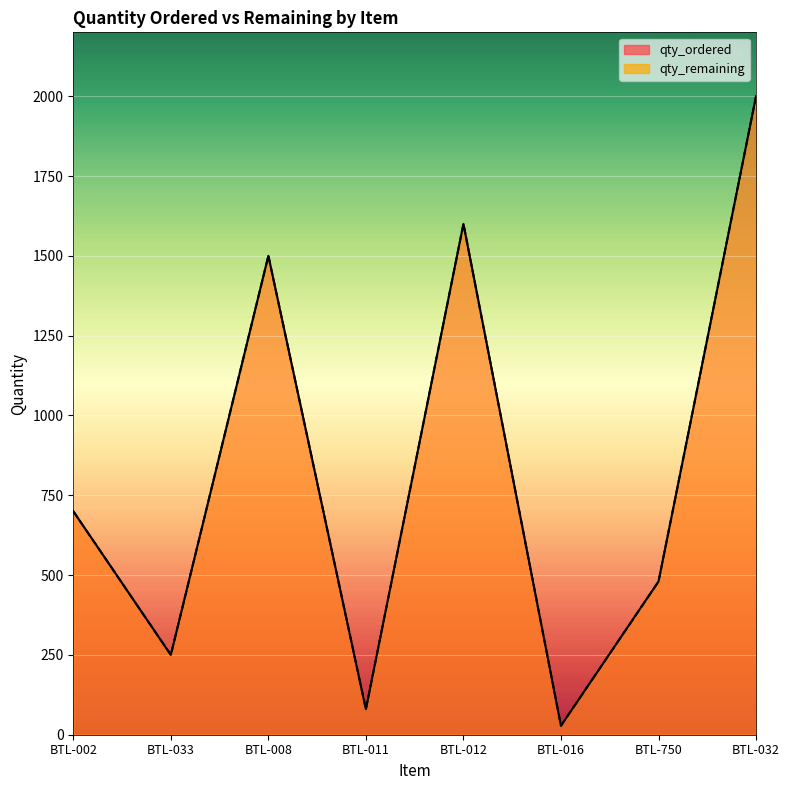

Rank the series at BTL-011 from lowest to highest value.

qty_ordered, qty_remaining